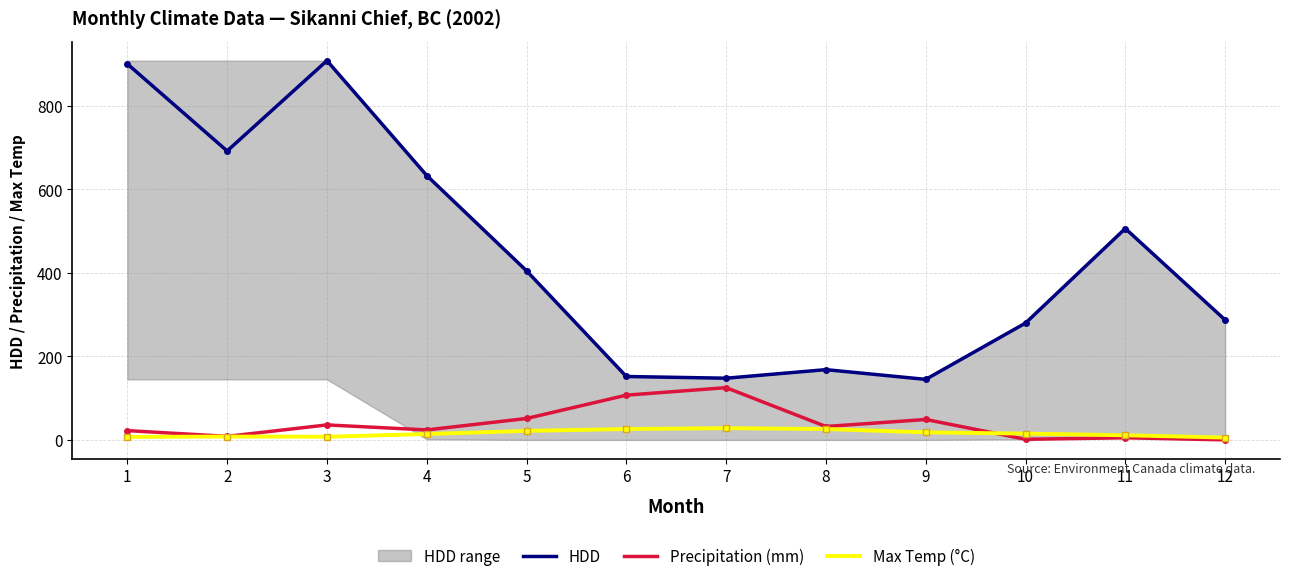

The value of Precipitation (mm) at 5 is 51.2. True or false?

True